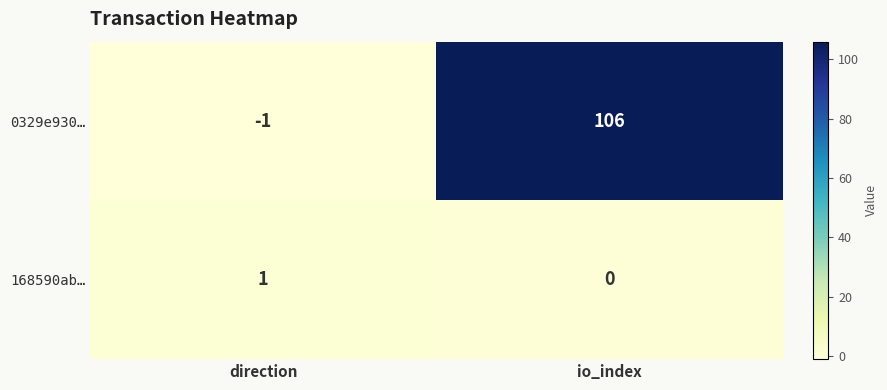

Which category has the highest value across all series?

io_index